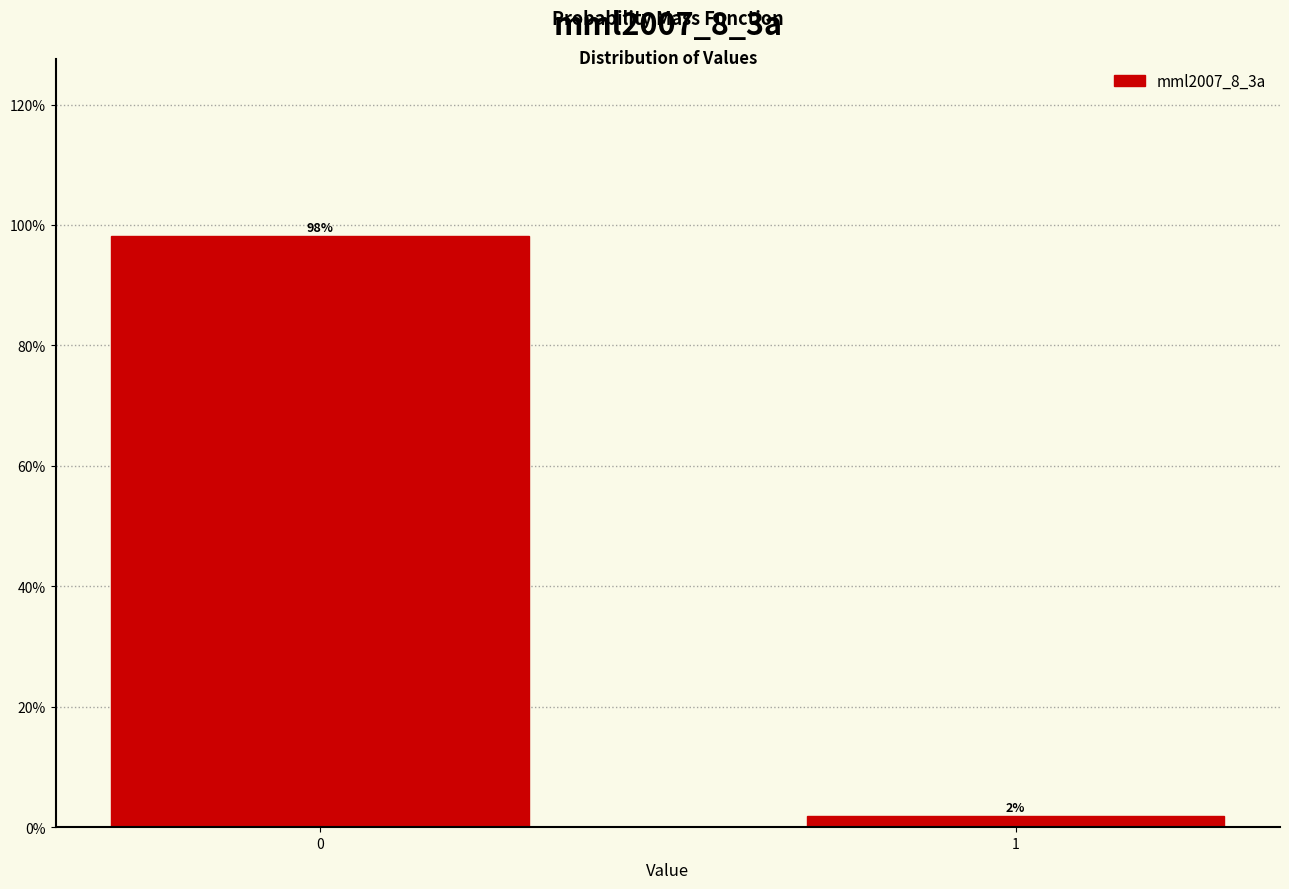

List the labels in order of value, smallest first.

1, 0